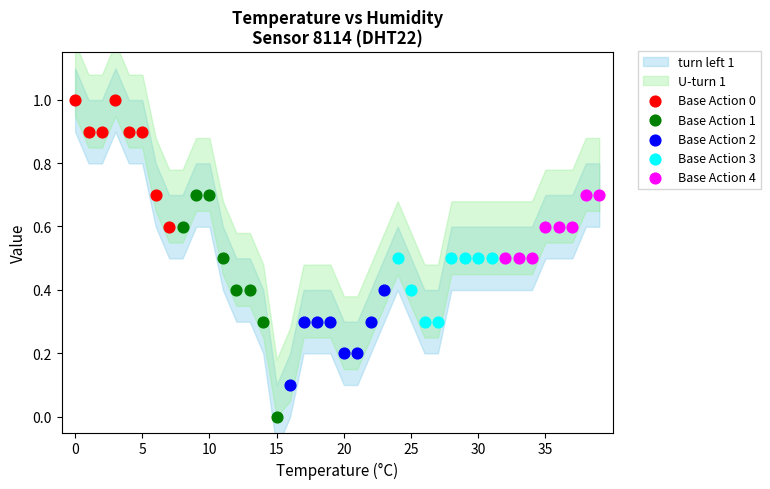

Which series contains the lowest Y value?

Base Action 1